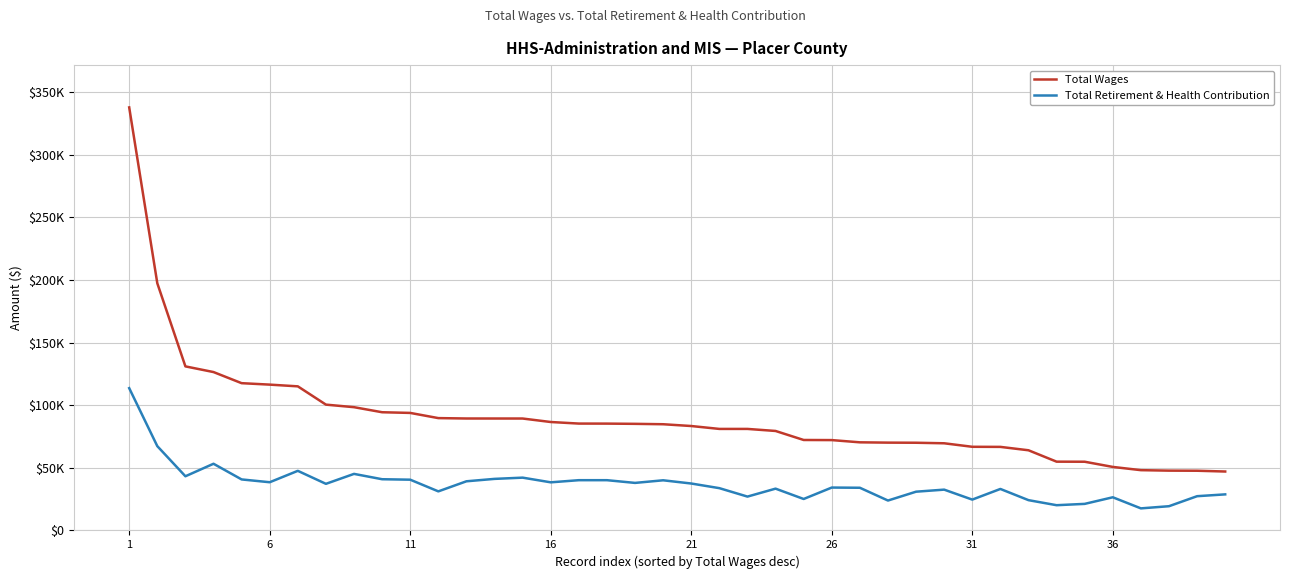

What are all the series names shown in the legend?

Total Wages, Total Retirement & Health Contribution